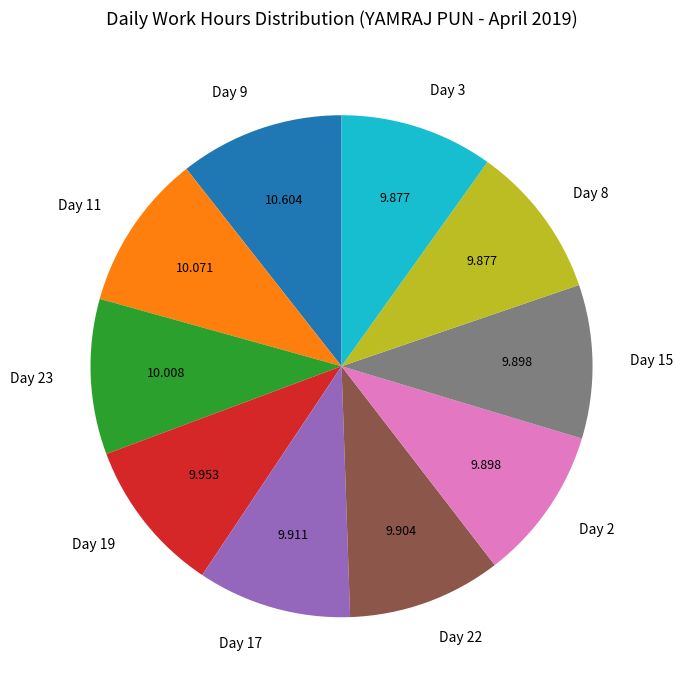

Does Day 2 account for over 50% of the chart?

No